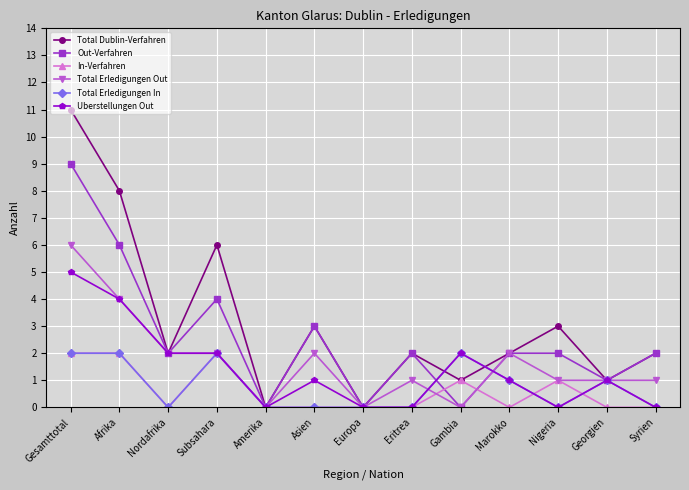

How many lines are shown in the chart?

6